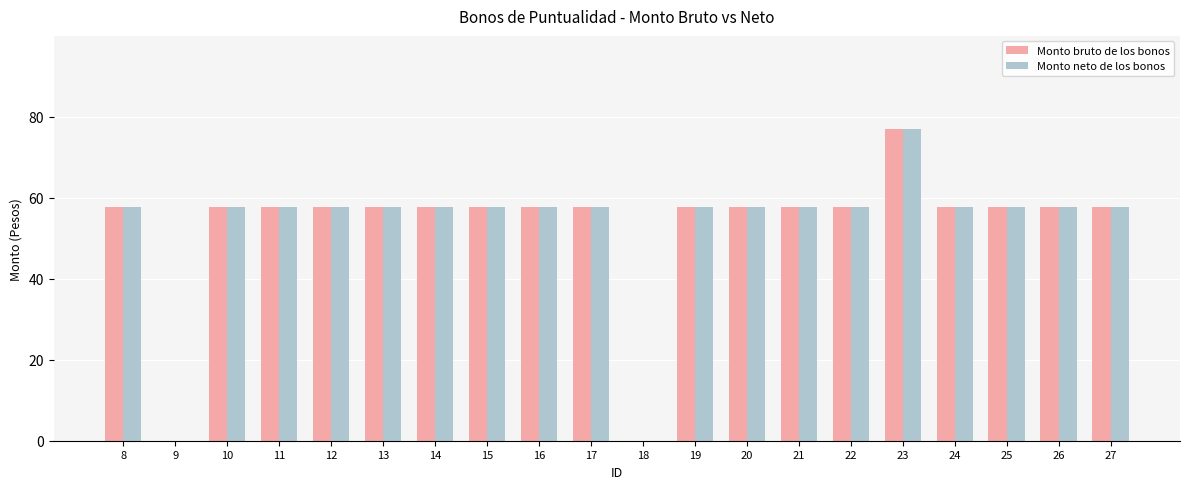

What is the sum of the Monto bruto de los bonos values at 20 and 25?

115.5